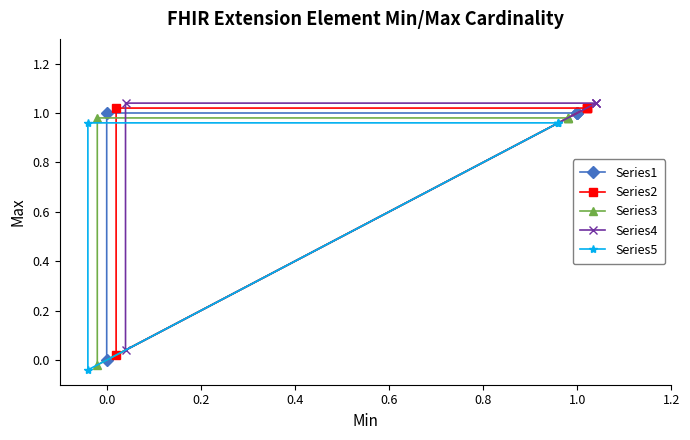

What is the difference between the Series1 values at 1.0 and 0.0?

1.0